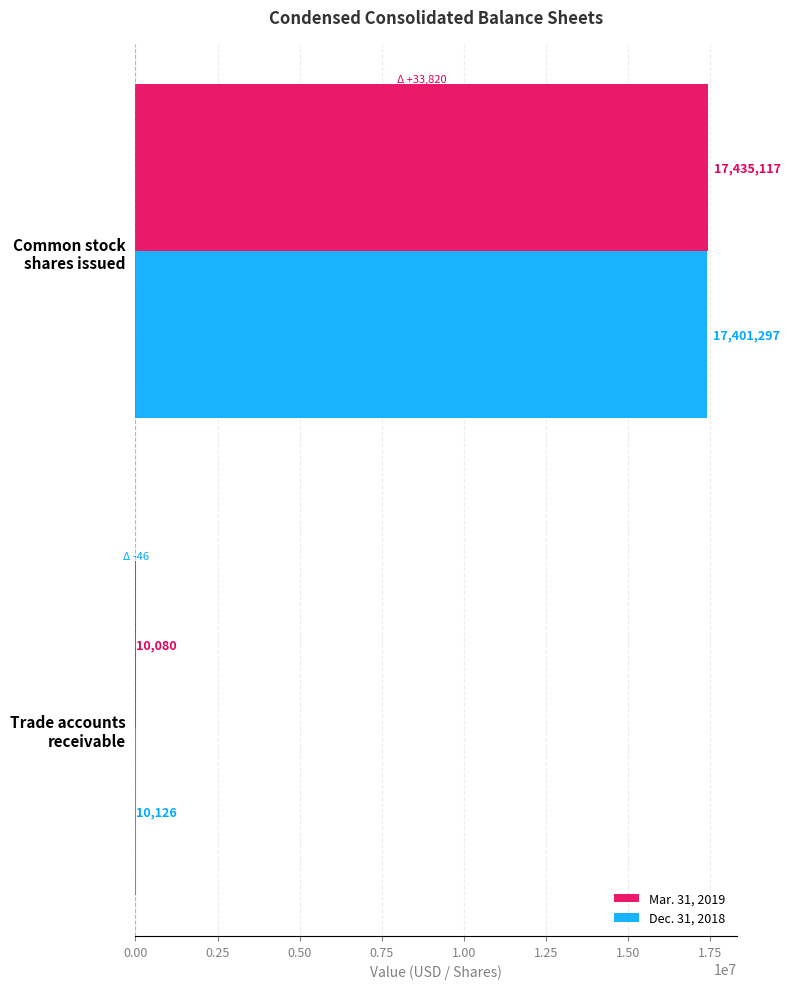

Which series has the largest total across all categories?

Mar. 31, 2019